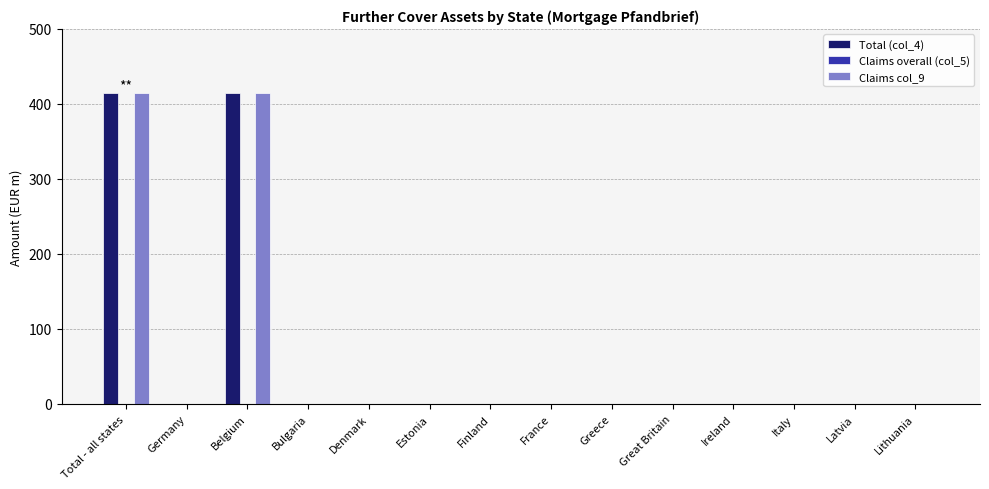

Is it true that Claims col_9 equals 0 at Ireland?

True